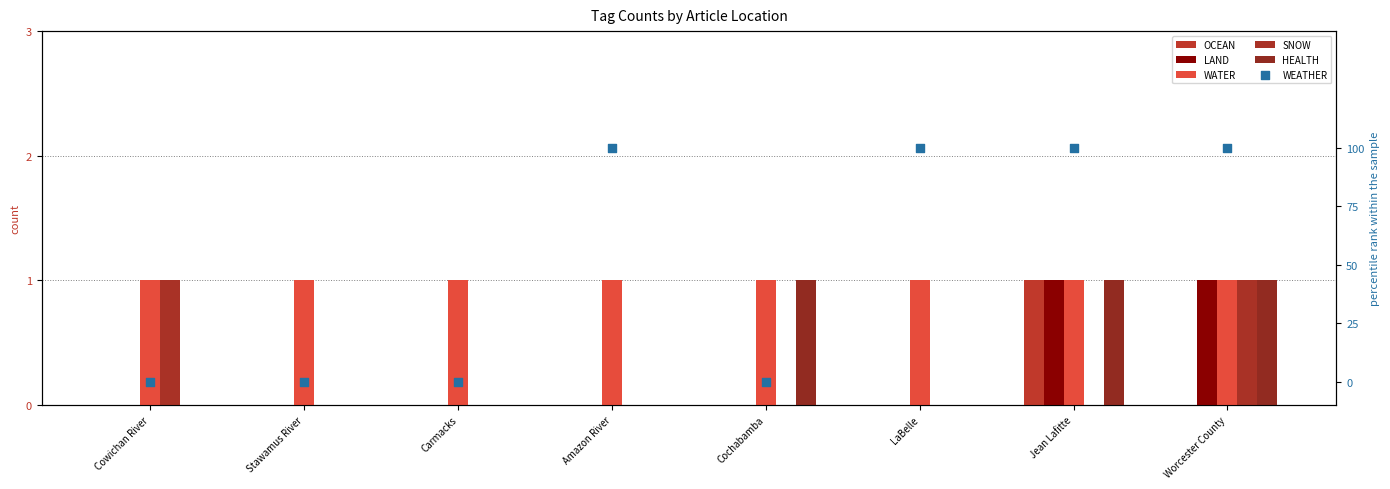

Which series has the widest spread of Y values?

OCEAN